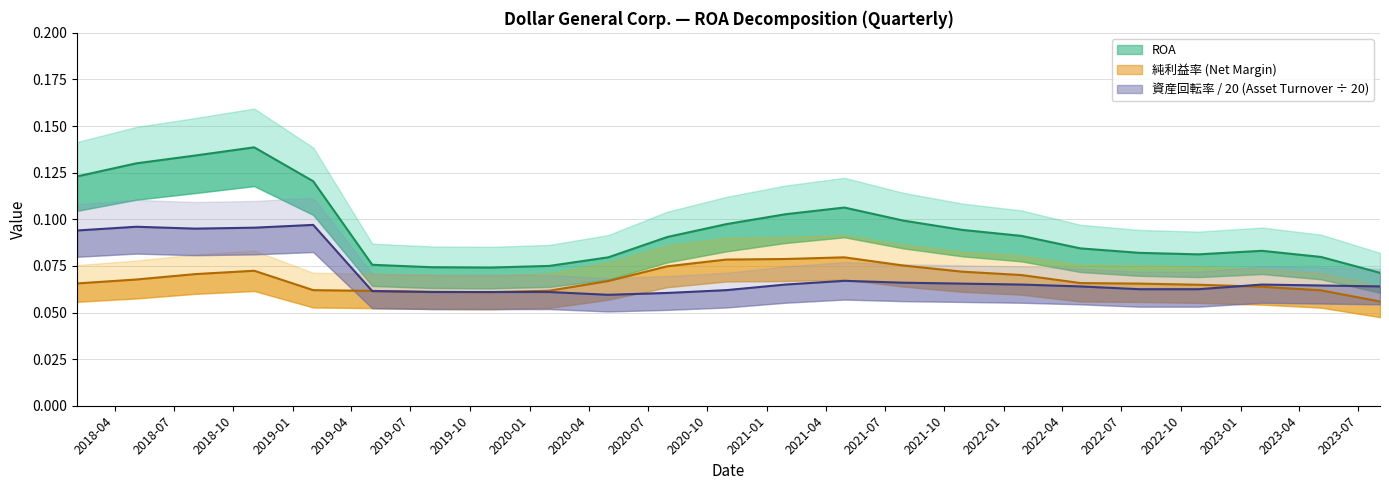

The value of ROA at 2018-02-02 is 0.1. True or false?

True